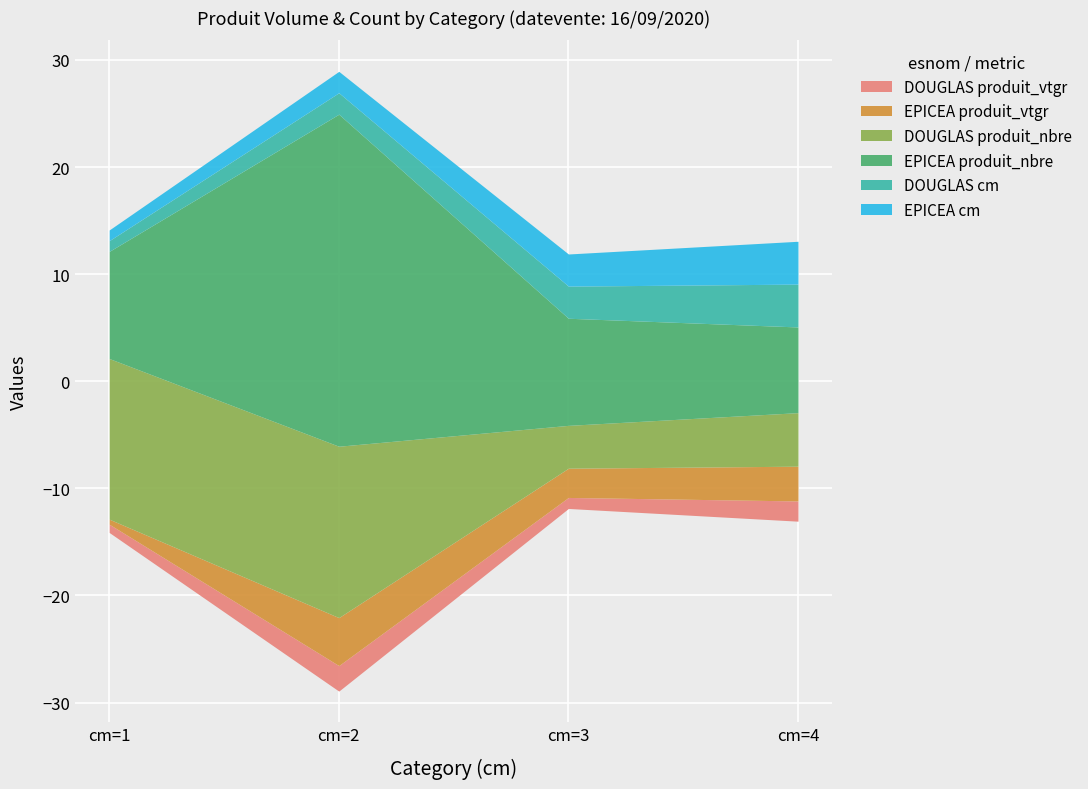

Reading left to right, extract all data points from this chart.

DOUGLAS produit_vtgr: cm=1=0.8	cm=2=2.4	cm=3=1.0	cm=4=1.9
EPICEA produit_vtgr: cm=1=0.5	cm=2=4.5	cm=3=2.7	cm=4=3.2
DOUGLAS produit_nbre: cm=1=15.0	cm=2=16.0	cm=3=4.0	cm=4=5.0
EPICEA produit_nbre: cm=1=10.0	cm=2=31.0	cm=3=10.0	cm=4=8.0
DOUGLAS cm: cm=1=1.0	cm=2=2.0	cm=3=3.0	cm=4=4.0
EPICEA cm: cm=1=1.0	cm=2=2.0	cm=3=3.0	cm=4=4.0